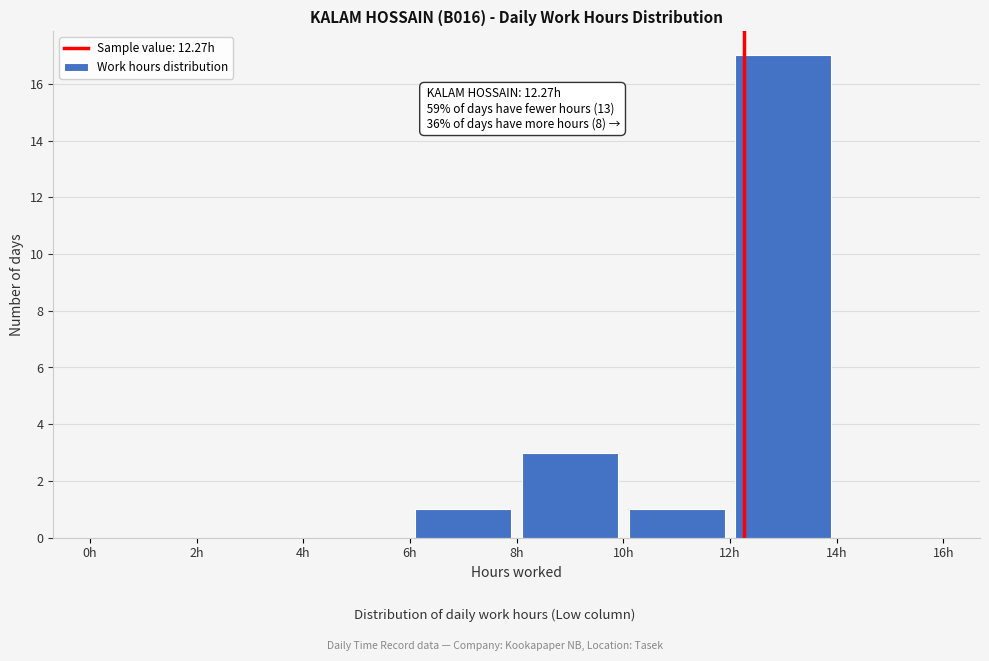

Which range on the x-axis has the tallest bar?

12 to 14